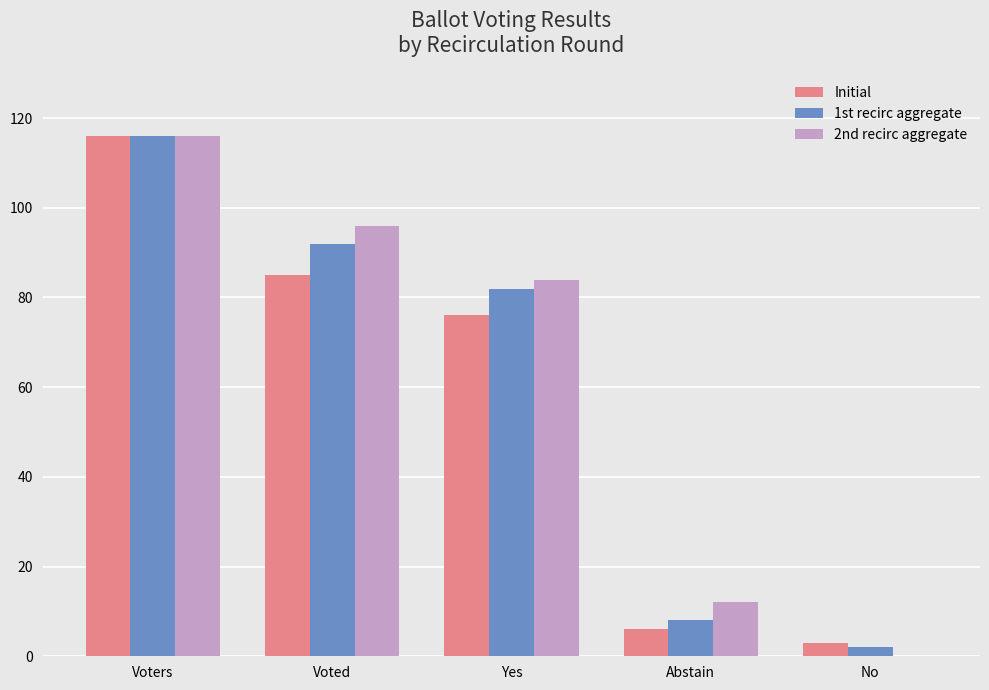

At which category is the sum across all series the highest?

Voters